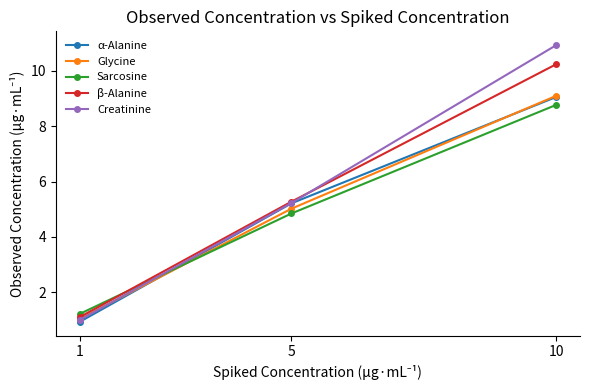

List the labels in order of β-Alanine value, smallest first.

1, 5, 10